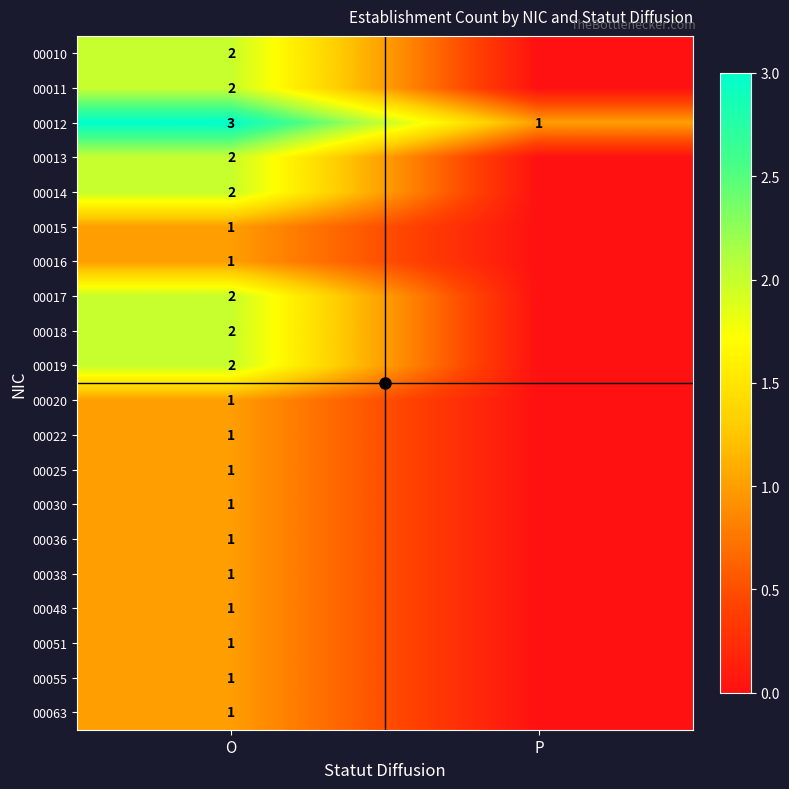

Is it true that 00036 equals 1 at O?

True